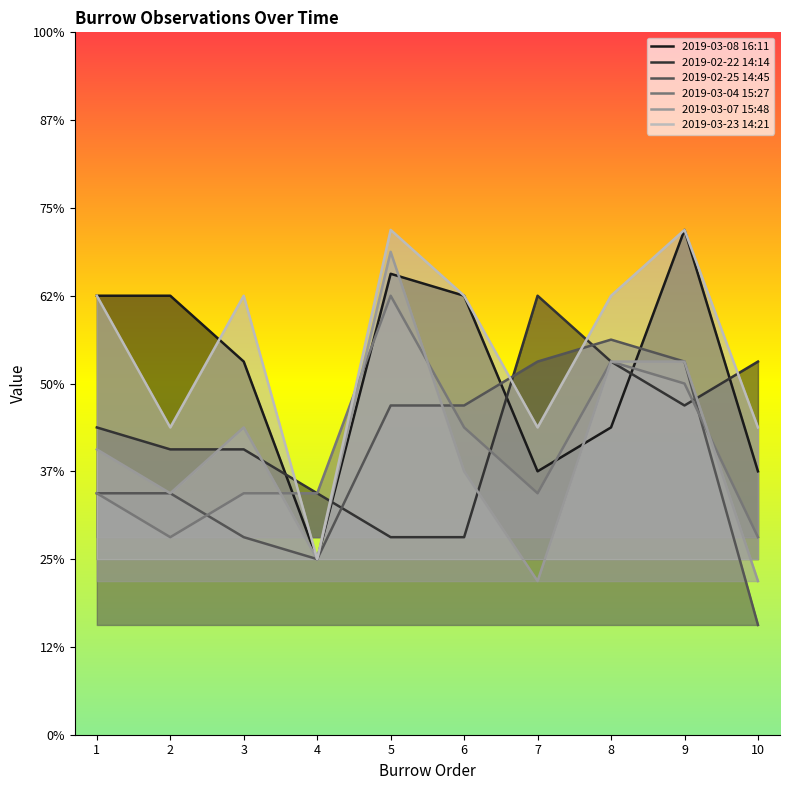

What is the smallest value displayed?

2.2